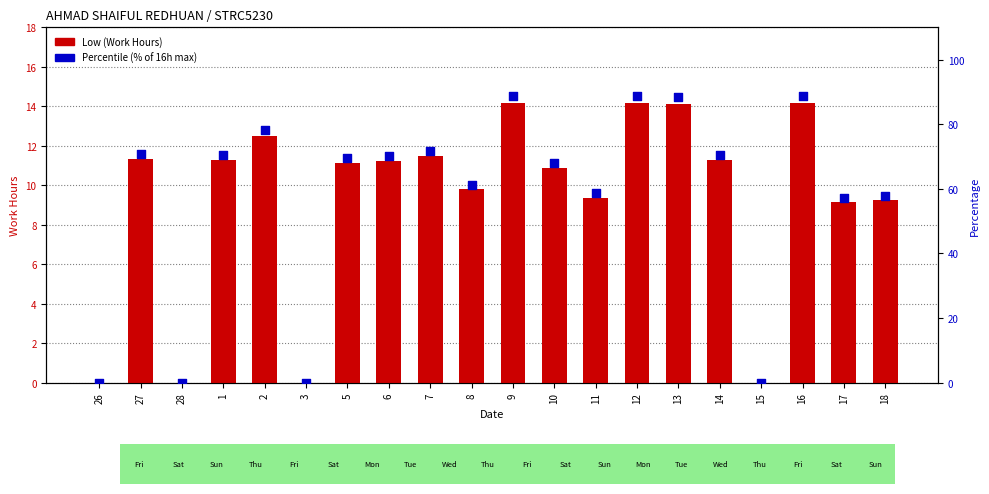

What are all the series names shown in the legend?

Low (Work Hours), Percentile (% of 16h max)